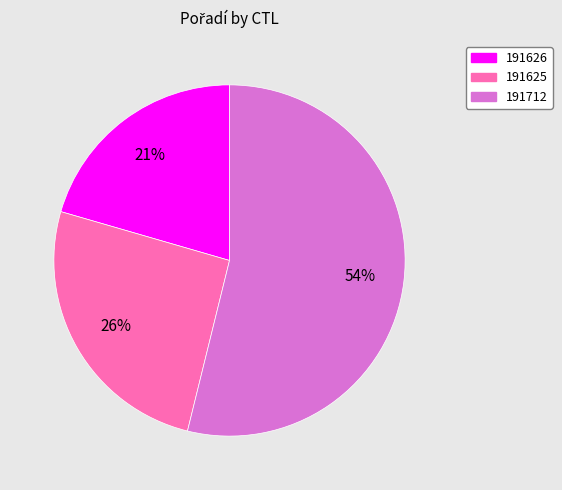

Which category has the biggest portion of the pie?

191712